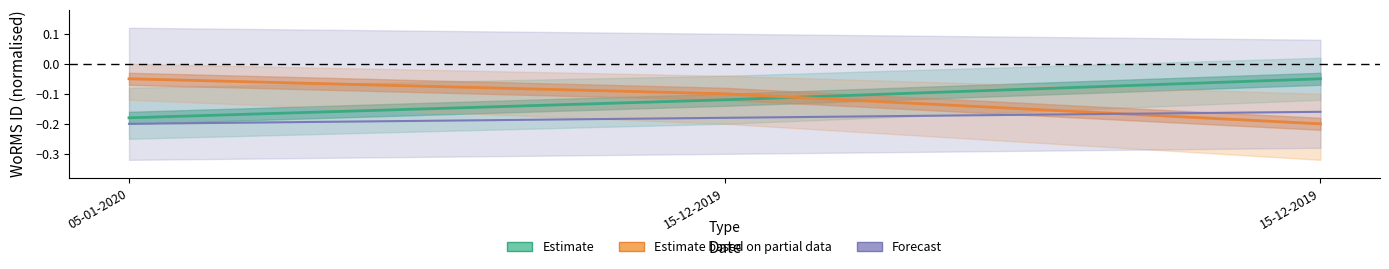

Reading left to right, what are all the values shown in this chart?

Estimate: -0.2	-0.1	-0.1
Estimate based on partial data: -0.1	-0.1	-0.2
Forecast: -0.2	-0.2	-0.2